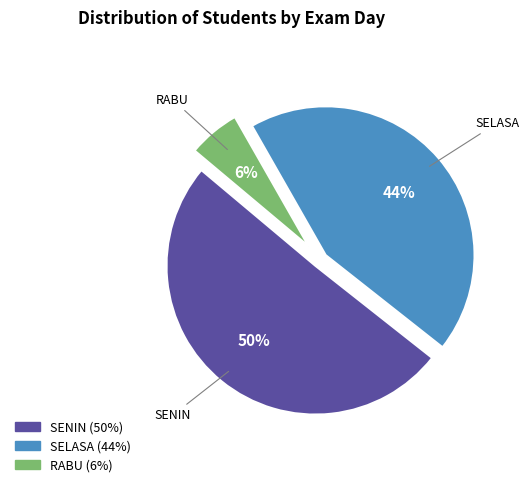

To the nearest percent, what is the average slice percentage?

33%